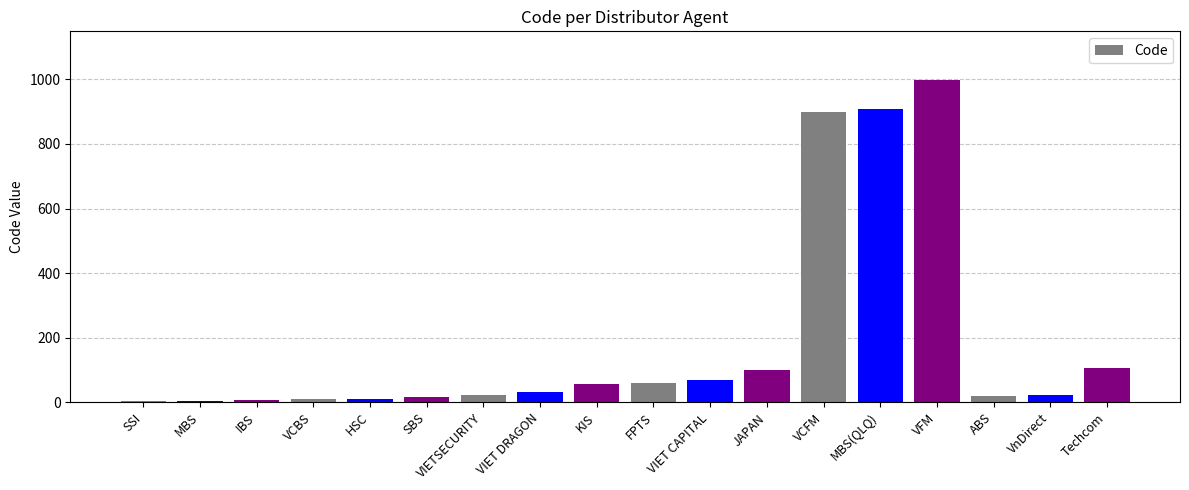

Which has a higher value, MBS(QLQ) or HSC?

MBS(QLQ)